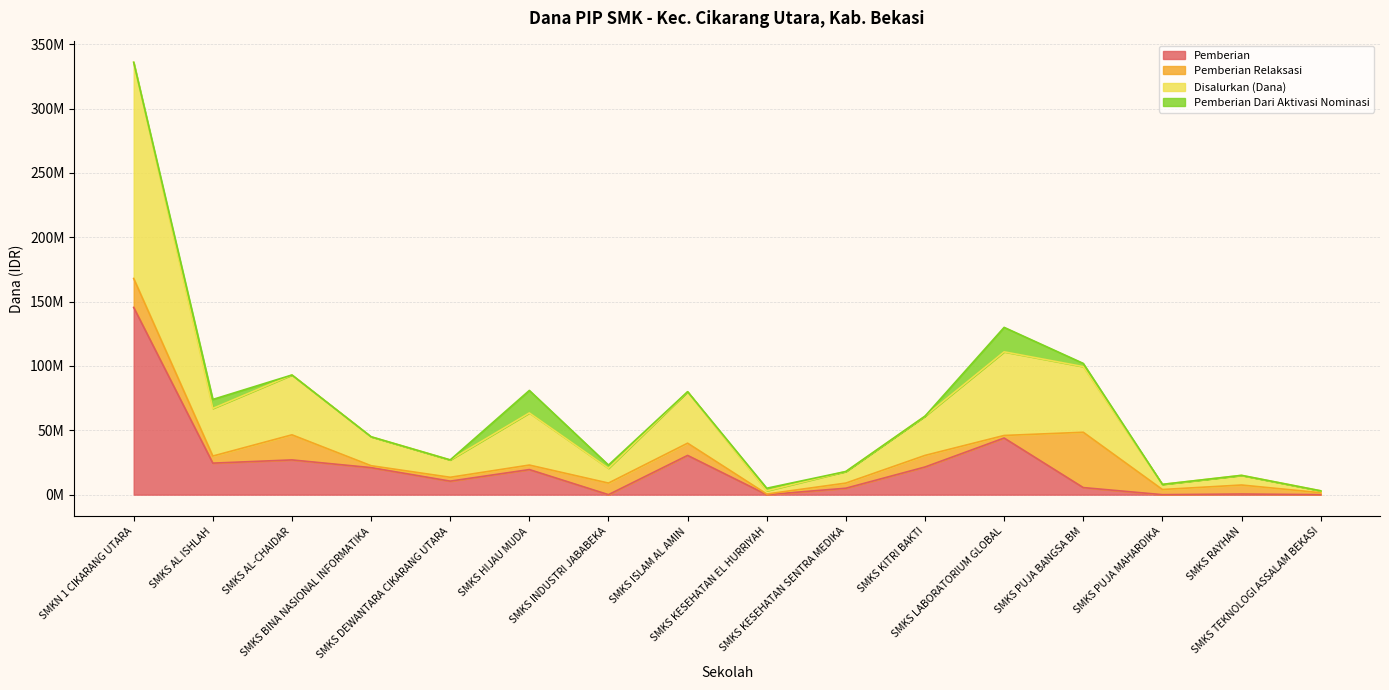

Which label corresponds to the largest value in the chart?

SMKN 1 CIKARANG UTARA